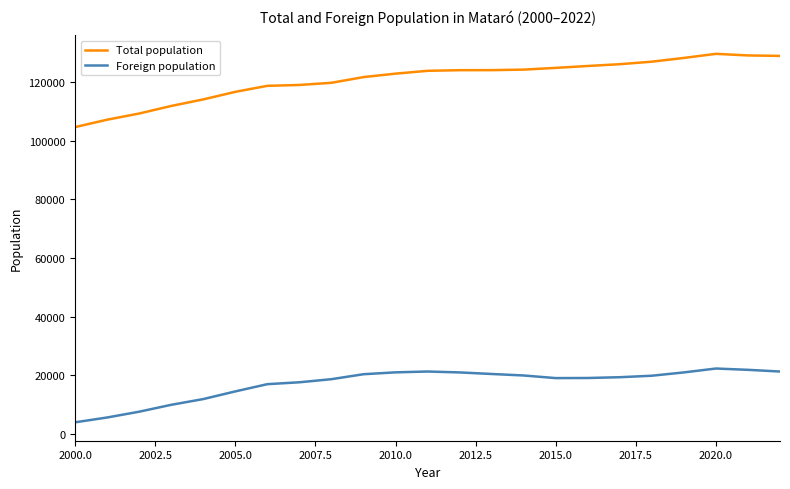

True or false: Total population has more than 0 points higher than both neighbors.

True